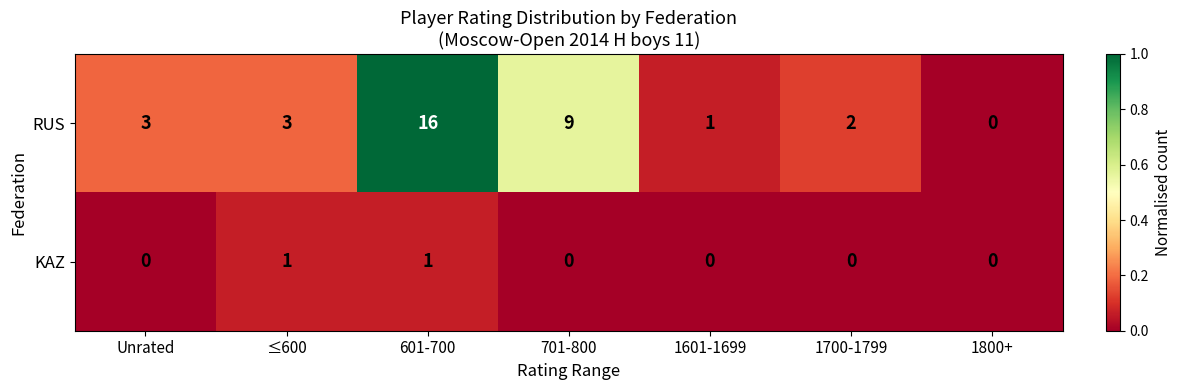

Reading left to right, list all the values displayed in this chart.

RUS: 3	3	16	9	1	2	0
KAZ: 0	1	1	0	0	0	0